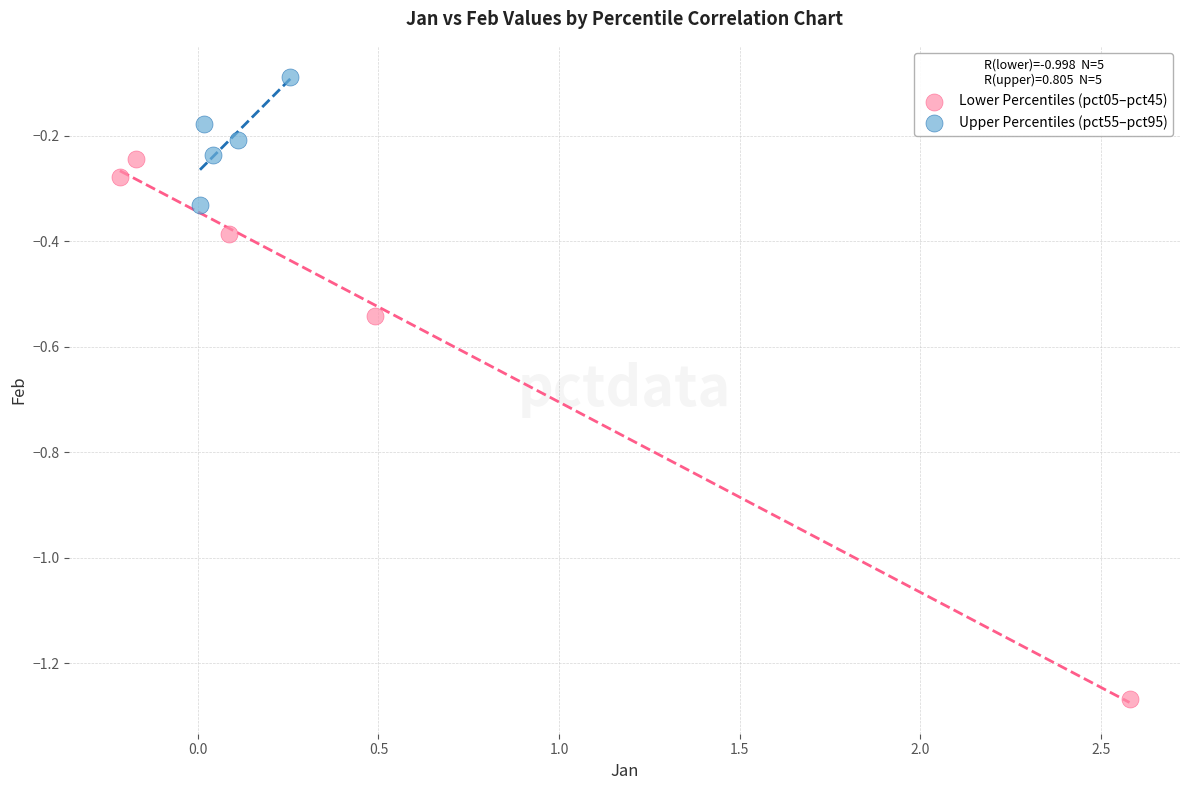

Which series reaches the minimum Y coordinate?

Lower Percentiles (pct05–pct45)